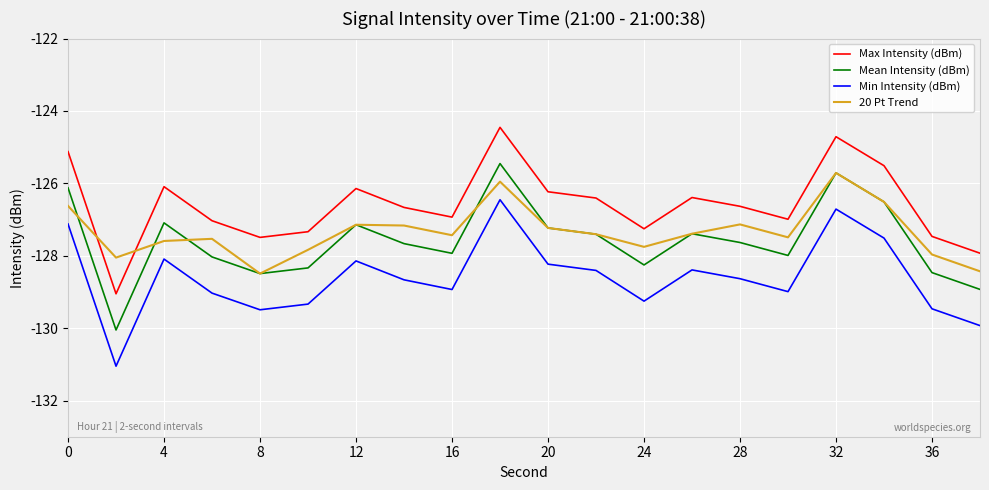

What is the maximum value shown in the chart?

-124.5